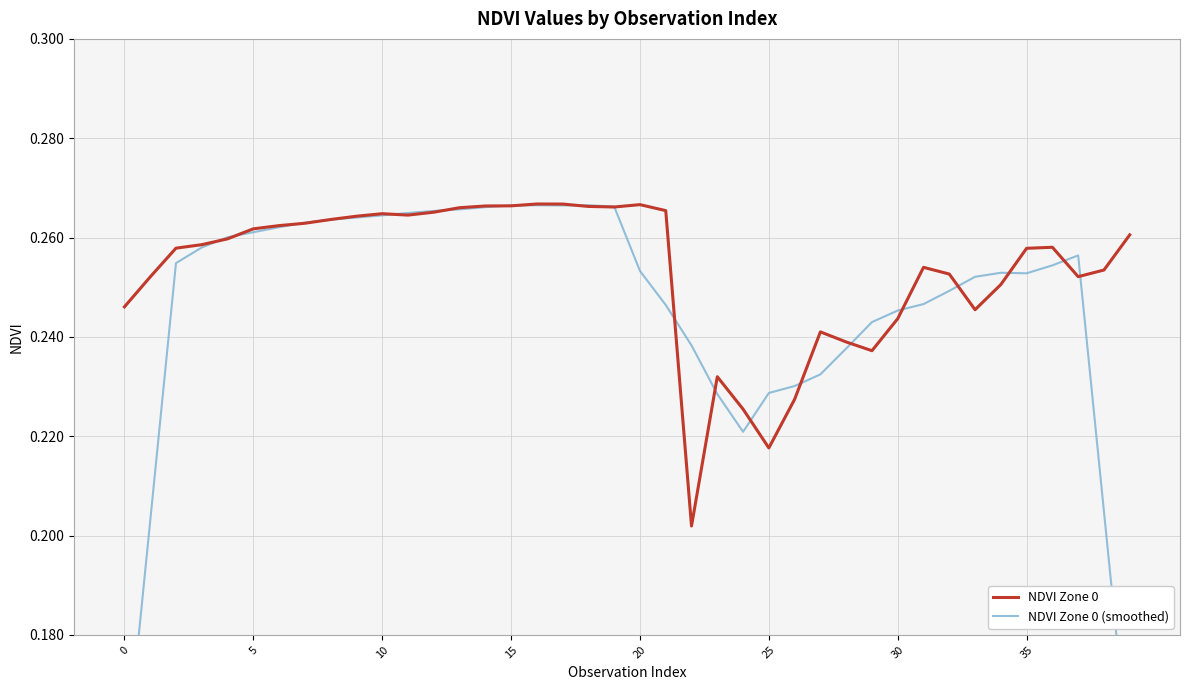

Where is the first local maximum for NDVI Zone 0?

10